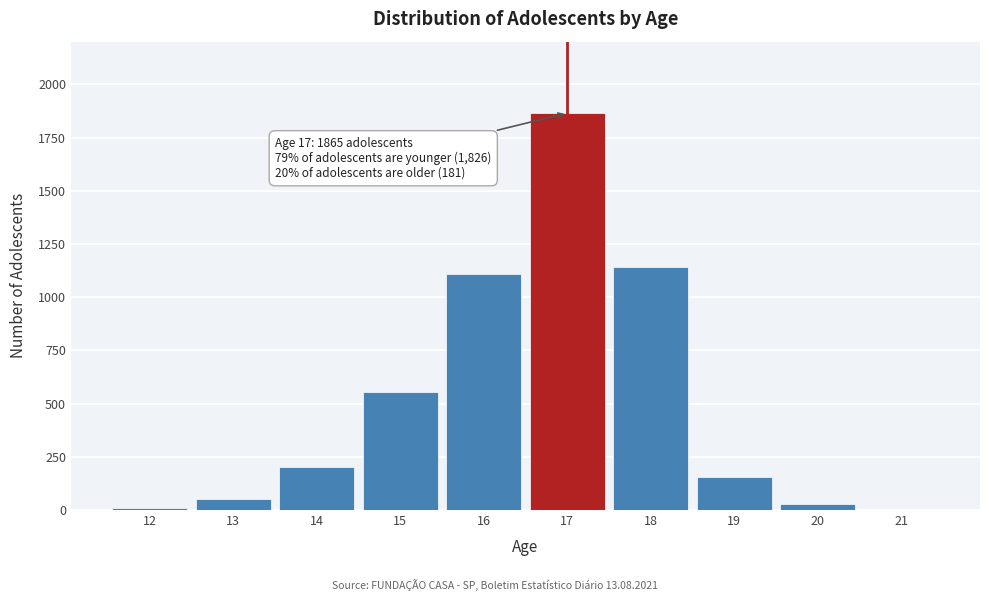

Reading left to right, extract all data points from this chart.

12=11	13=54	14=202	15=556	16=1109	17=1865	18=1140	19=154	20=27	21=0